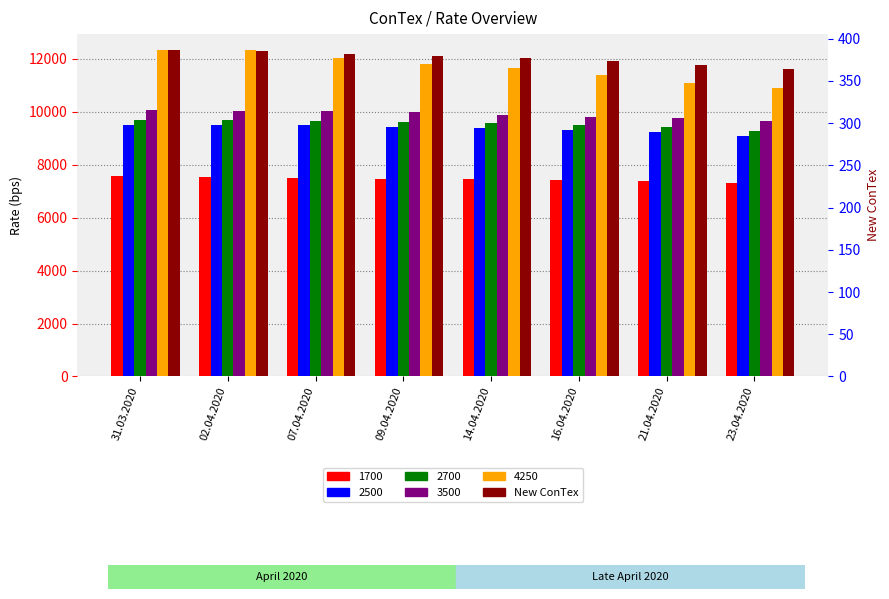

At which label does the data first exceed 379?

31.03.2020